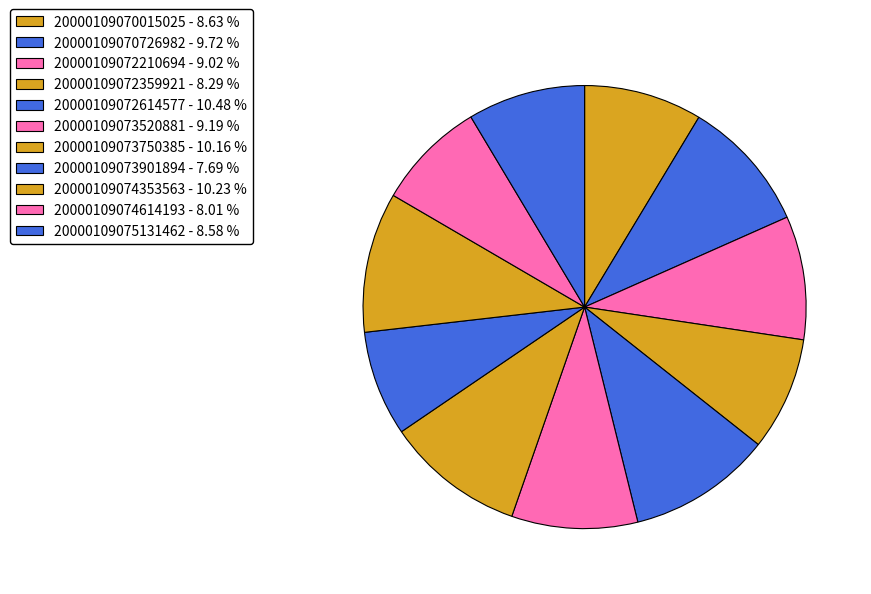

Between 20000109074614193 and 20000109072614577, which is larger?

20000109072614577